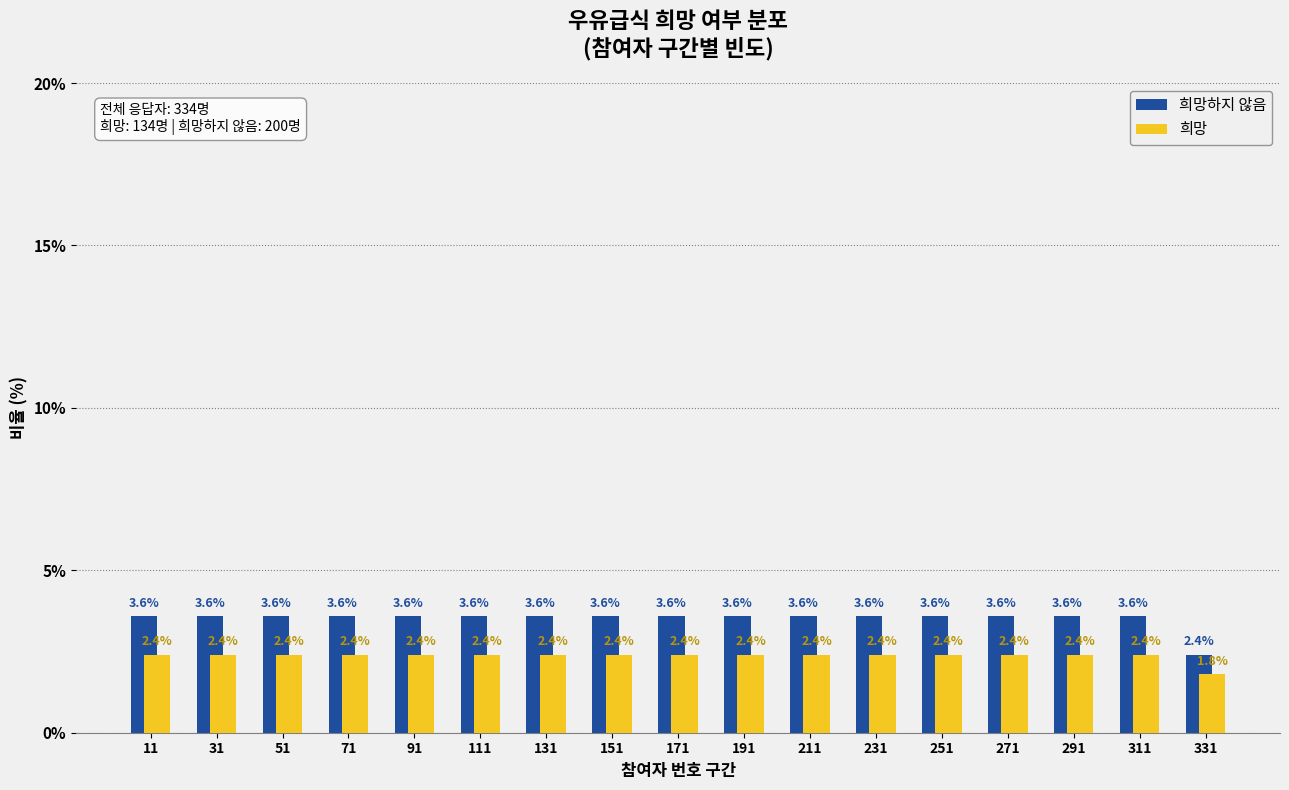

Reading left to right, list every range on the x-axis with the height of the bar of each series over it. The bar edges are not printed on the chart, so give them approximately, as read against the axis.

1 to 21: 희망하지 않음=3.6	희망=2.4
21 to 41: 희망하지 않음=3.6	희망=2.4
41 to 61: 희망하지 않음=3.6	희망=2.4
61 to 81: 희망하지 않음=3.6	희망=2.4
81 to 101: 희망하지 않음=3.6	희망=2.4
101 to 121: 희망하지 않음=3.6	희망=2.4
121 to 141: 희망하지 않음=3.6	희망=2.4
141 to 161: 희망하지 않음=3.6	희망=2.4
161 to 181: 희망하지 않음=3.6	희망=2.4
181 to 201: 희망하지 않음=3.6	희망=2.4
201 to 221: 희망하지 않음=3.6	희망=2.4
221 to 241: 희망하지 않음=3.6	희망=2.4
241 to 261: 희망하지 않음=3.6	희망=2.4
261 to 281: 희망하지 않음=3.6	희망=2.4
281 to 301: 희망하지 않음=3.6	희망=2.4
301 to 321: 희망하지 않음=3.6	희망=2.4
321 to 341: 희망하지 않음=2.4	희망=1.8